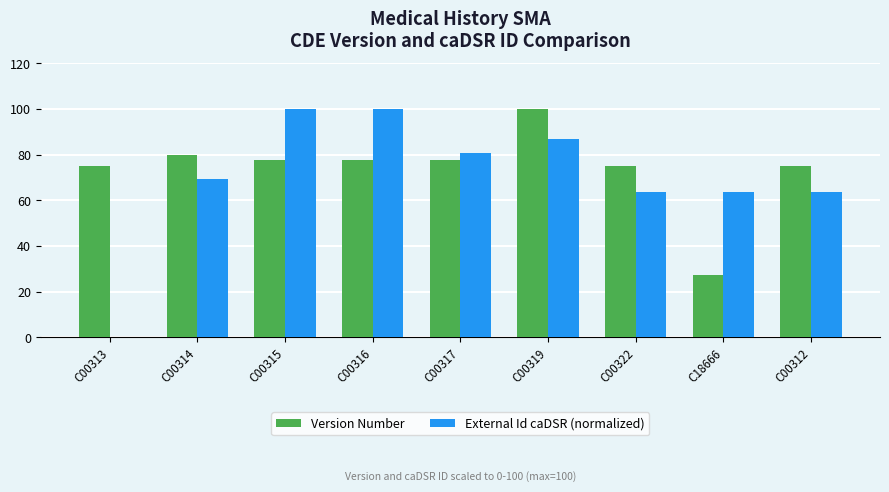

Are the bars horizontal?

No